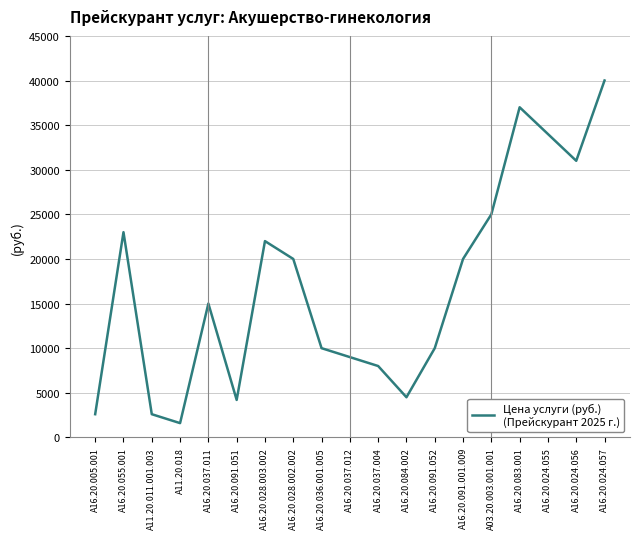

True or false: there are more than 0 points higher than both neighbors.

True